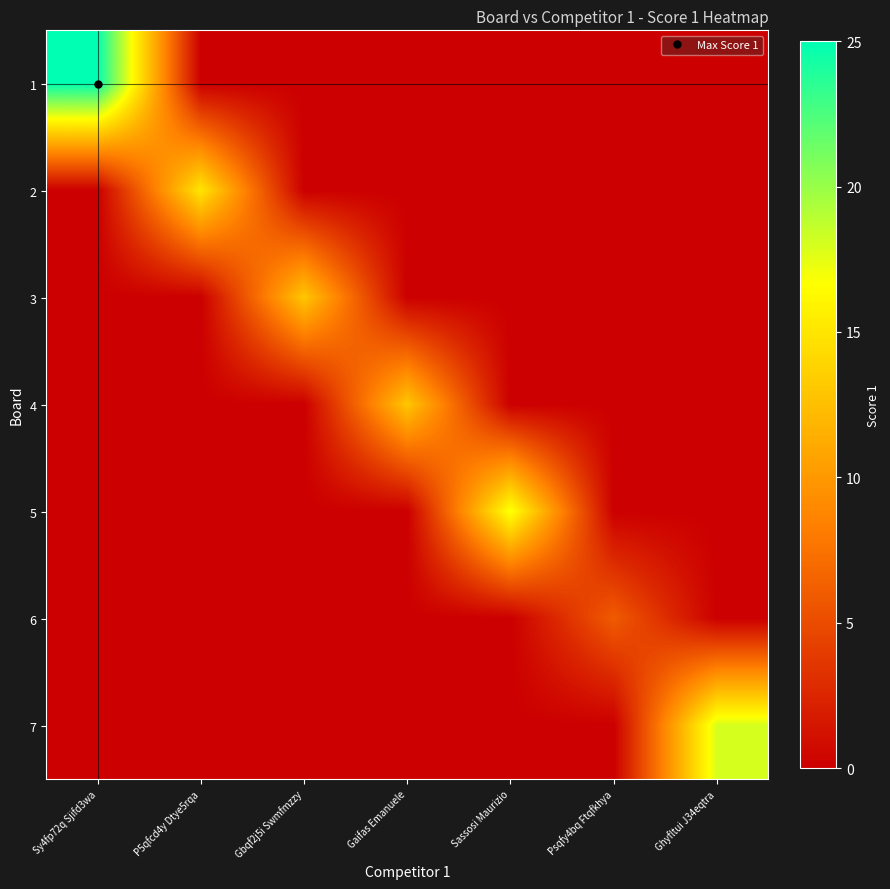

At Gbqf2j5i Swmfmzzy, list the series in order from smallest to largest.

1, 2, 4, 5, 6, 7, 3